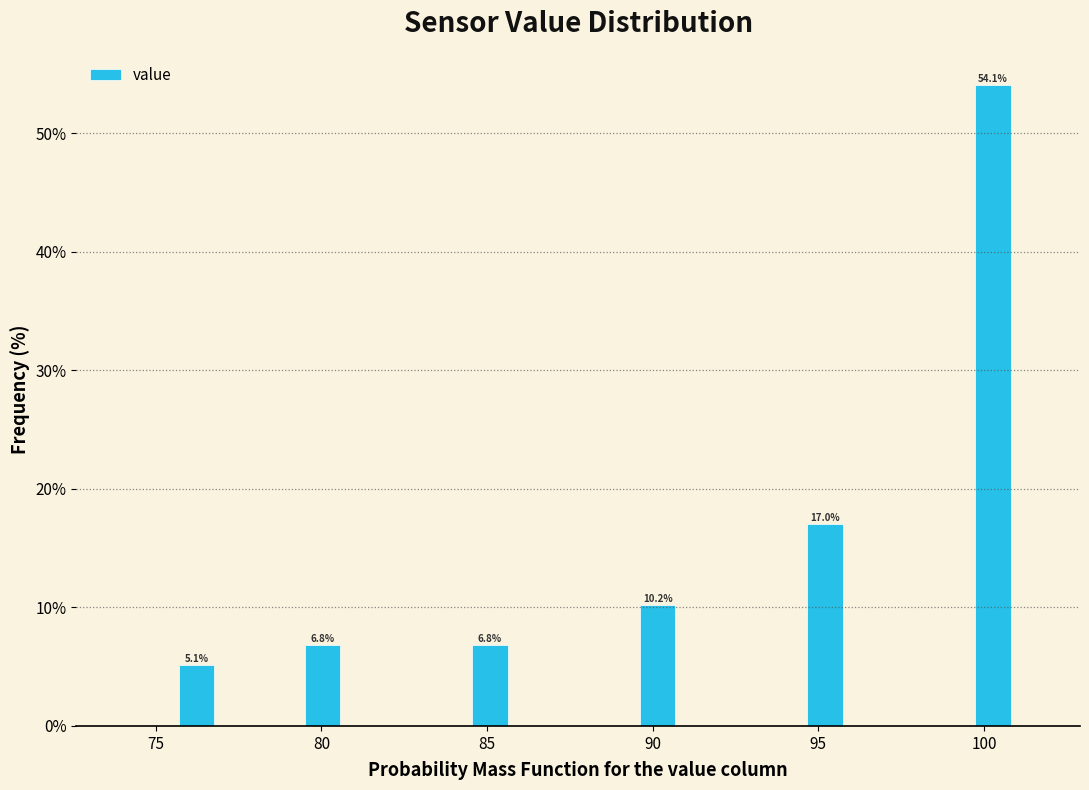

Read against the x-axis, roughly where is the centre of the tallest bar?

100.5